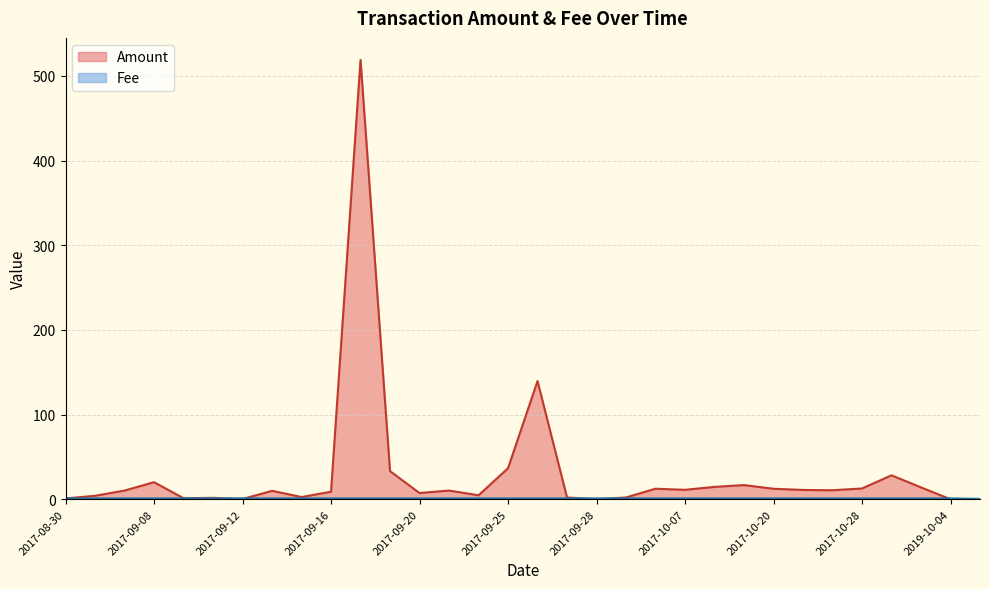

How many interior local peaks does the Amount series have?

9